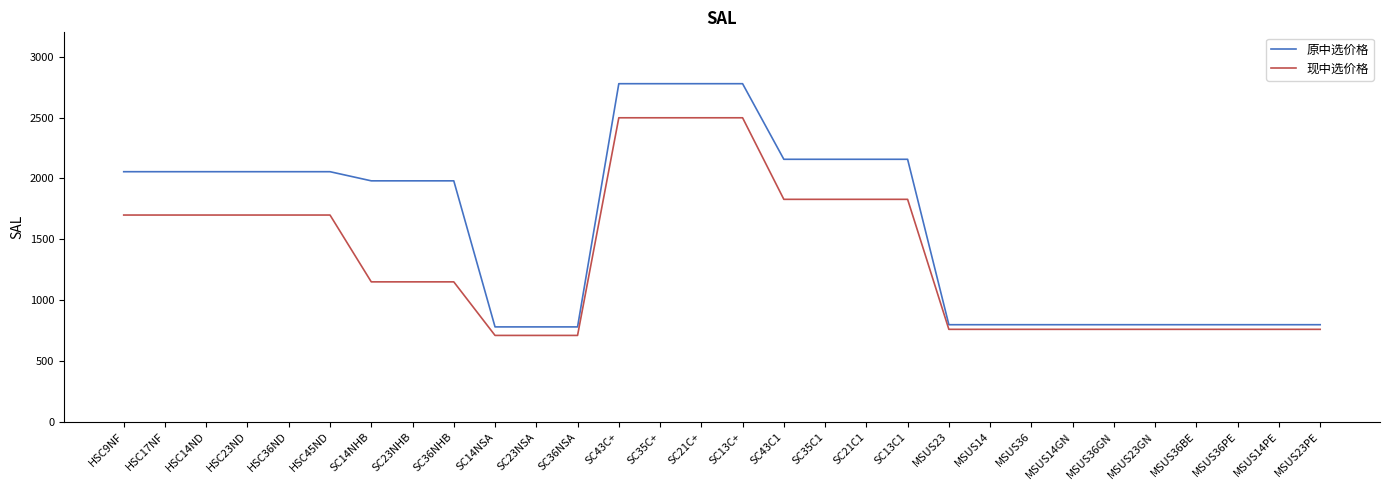

How many lines are shown in the chart?

2